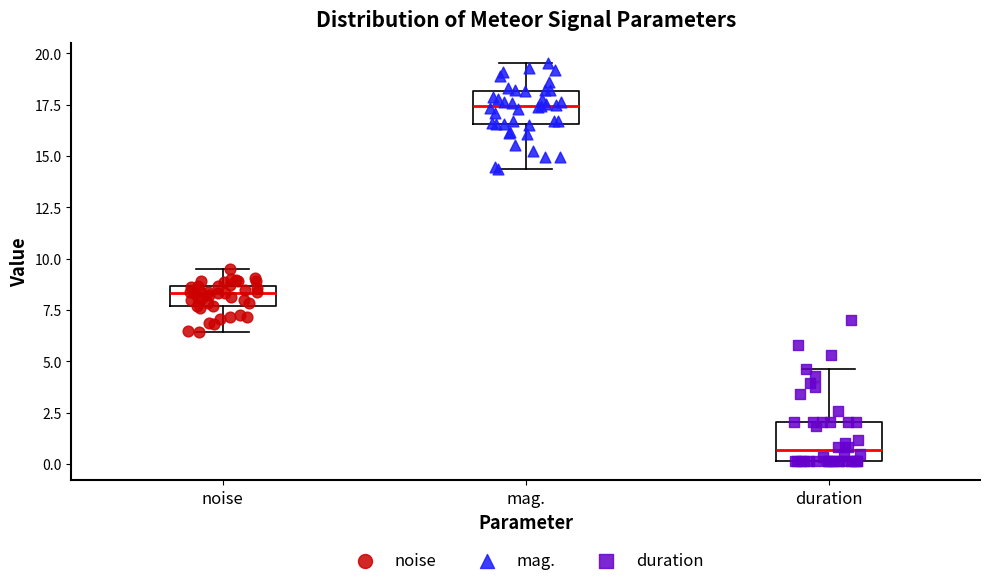

Reading left to right, read every box against the y-axis: the position of its median line, the range the box covers, and the ends of its whiskers. The values are not printed on the chart, so give them approximately, as read against the axis.

noise: median 8.5 (inside the box), box 7.5 to 8.5, whiskers 6.5 to 9.5
mag.: median 17.5, box 16.5 to 18.0, whiskers 14.5 to 19.5
duration: median 0.5, box 0.0 to 2.0, whiskers 0.0 to 4.5